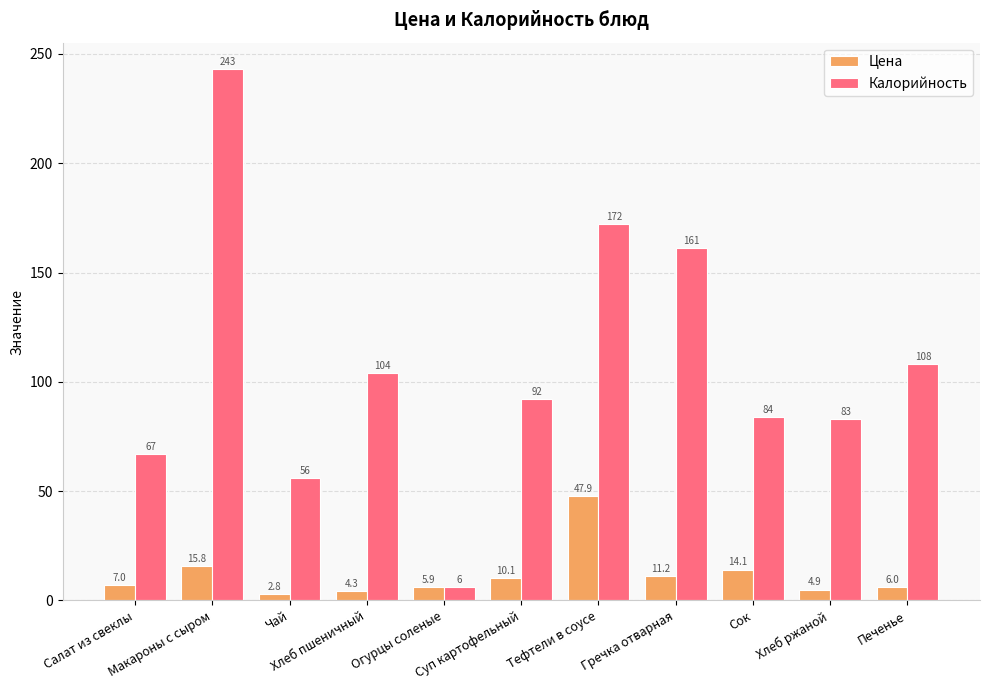

The value of Цена at Макароны с сыром is 28.3. True or false?

False